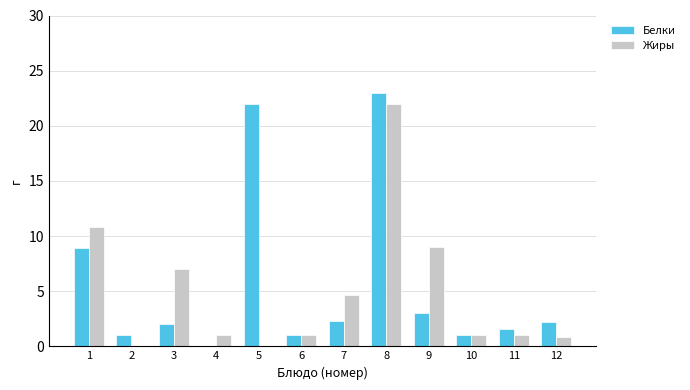

What is the sum of the Жиры values at 1 and 7?

15.5